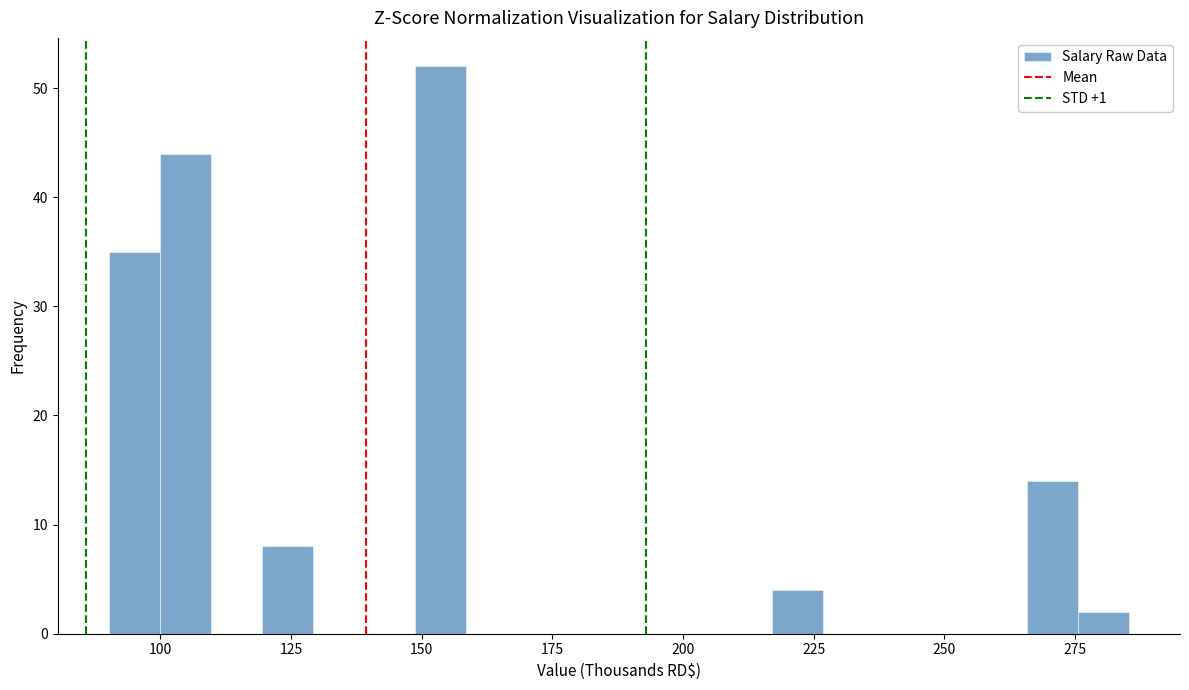

Read against the x-axis, roughly where is the centre of the tallest bar?

155